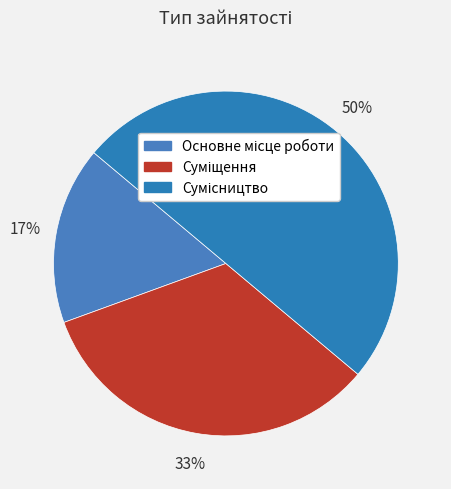

To the nearest percent, what portion does Суміщення represent?

33%